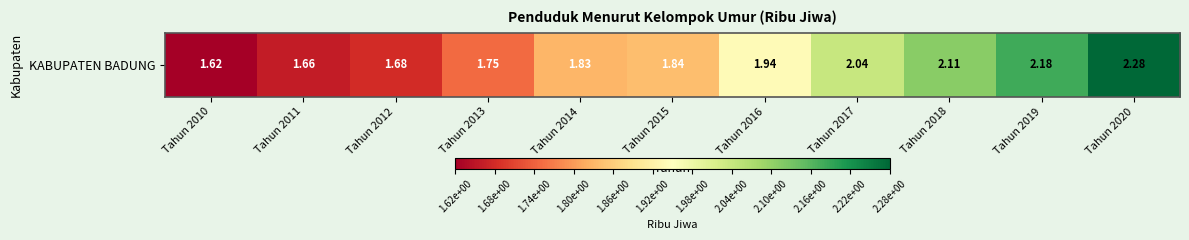

Which category has the highest value across all series?

Tahun 2020